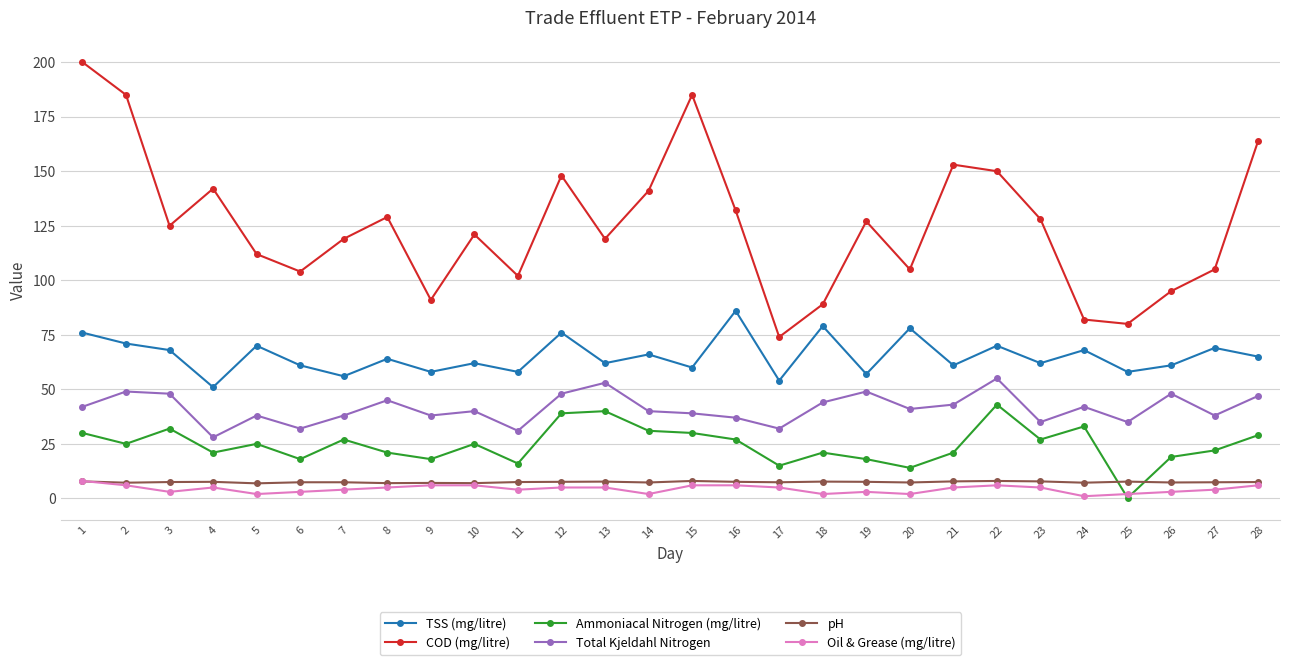

Which label corresponds to the largest value in the chart?

1